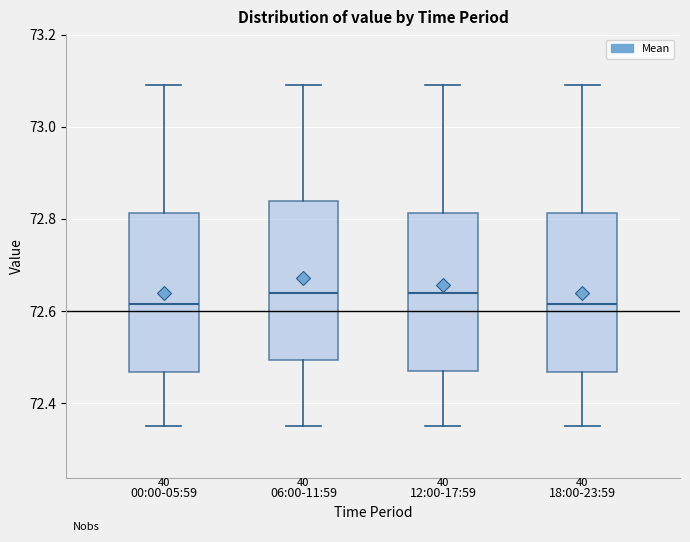

Reading left to right, read every box against the y-axis: the position of its median line, the range the box covers, and the ends of its whiskers. The values are not printed on the chart, so give them approximately, as read against the axis.

00:00-05:59: median 72.62, box 72.46 to 72.82, whiskers 72.36 to 73.10
06:00-11:59: median 72.64, box 72.50 to 72.84, whiskers 72.36 to 73.10
12:00-17:59: median 72.64, box 72.48 to 72.82, whiskers 72.36 to 73.10
18:00-23:59: median 72.62, box 72.46 to 72.82, whiskers 72.36 to 73.10